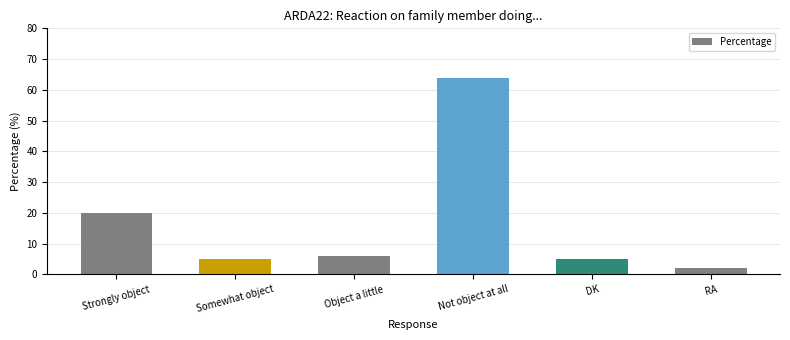

At which label does the data first exceed 6?

Strongly object